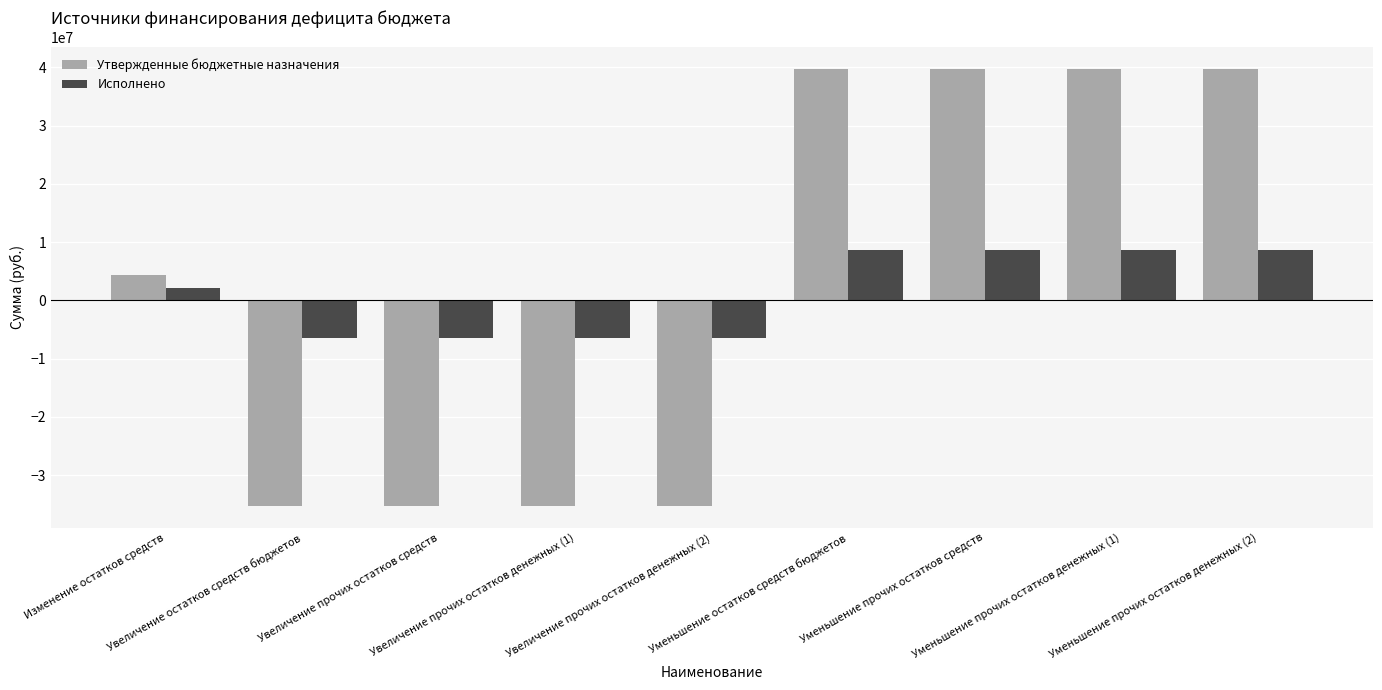

What is the average value of the Исполнено series?

1153907.1